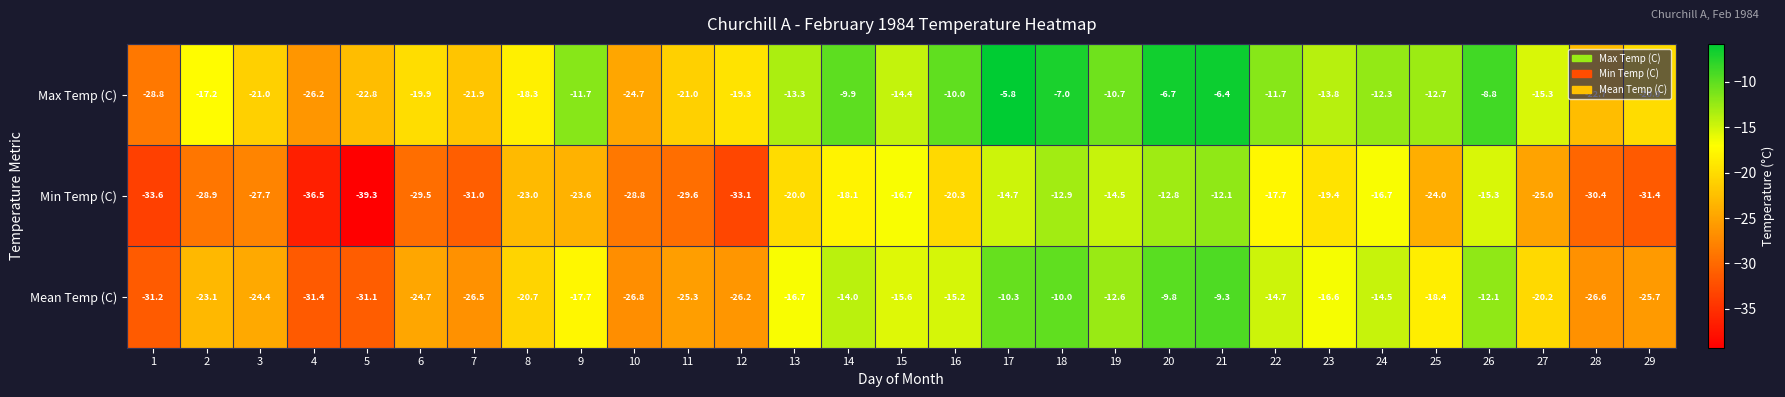

True or false: Mean Temp (C) has a value of -14.9 at 1.

False